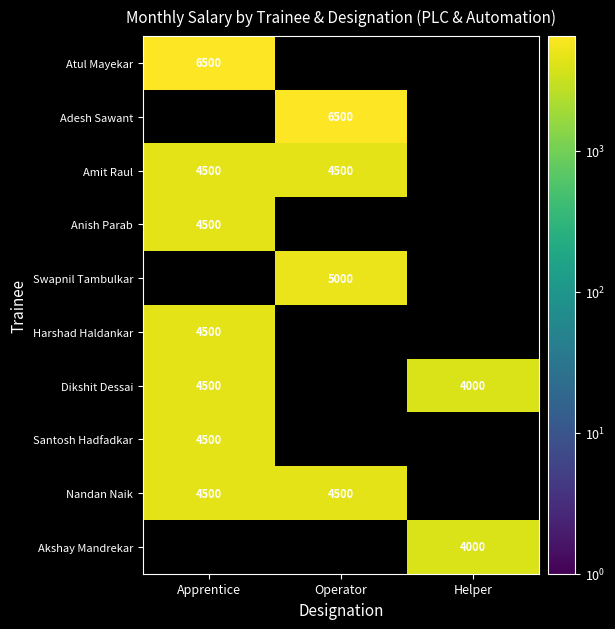

The value of Amit Raul at Apprentice is 4500. True or false?

True